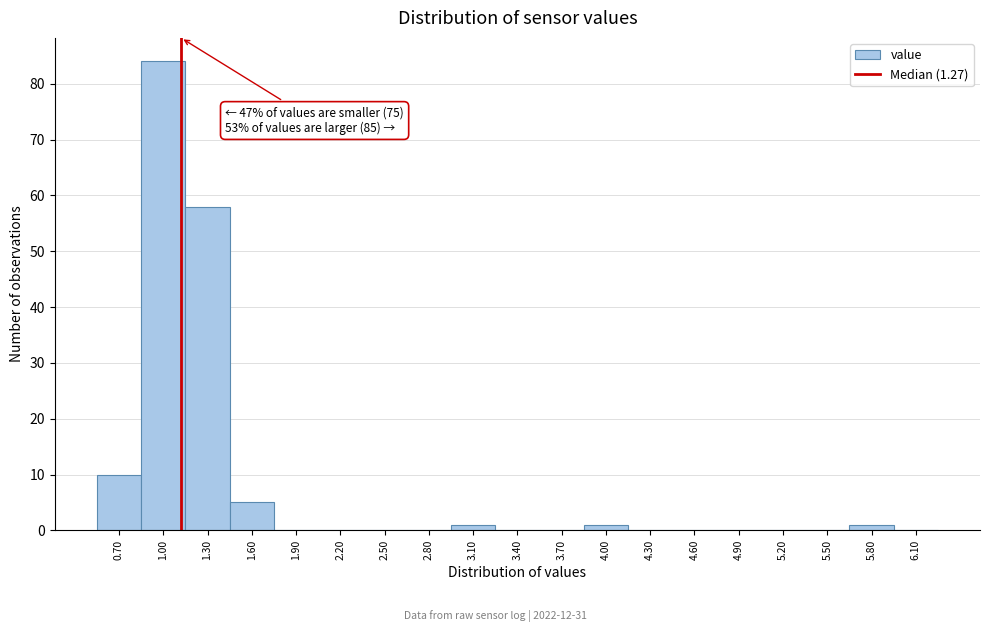

Reading left to right, extract all data points from this chart.

0.70=10	1.00=84	1.30=58	1.60=5	1.90=0	2.20=0	2.50=0	2.80=0	3.10=1	3.40=0	3.70=0	4.00=1	4.30=0	4.60=0	4.90=0	5.20=0	5.50=0	5.80=1	6.10=0